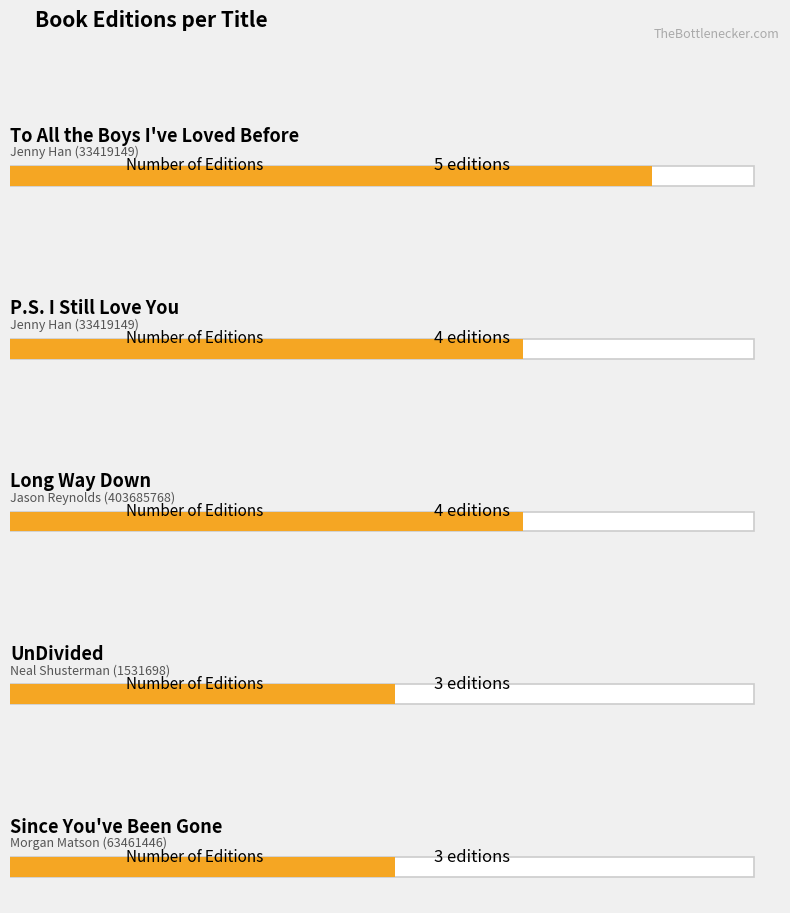

True or false: the data shows 4 at Jenny Han (33419149).

True